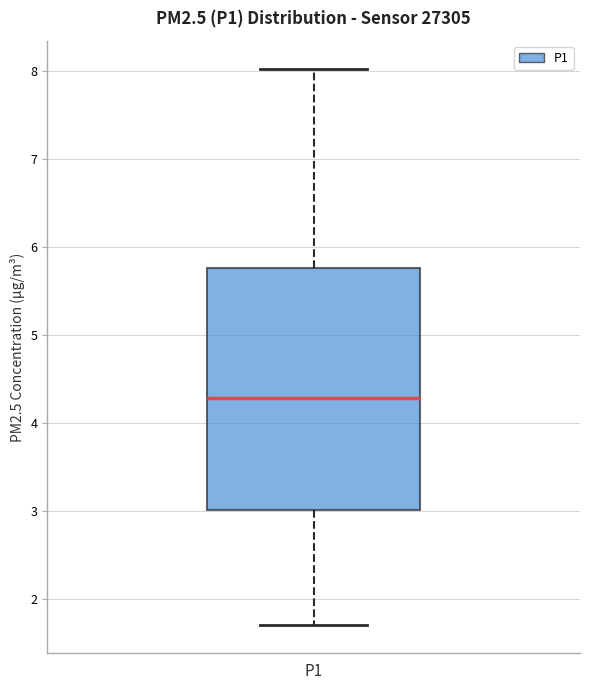

Transcribe this box plot: give where the median line is, the range the box spans, and where the two whiskers end, as read against the y-axis. The values are not printed on the chart, so give them approximately, as read against the axis.

median 4.3, box 3.0 to 5.8, whiskers 1.7 to 8.0